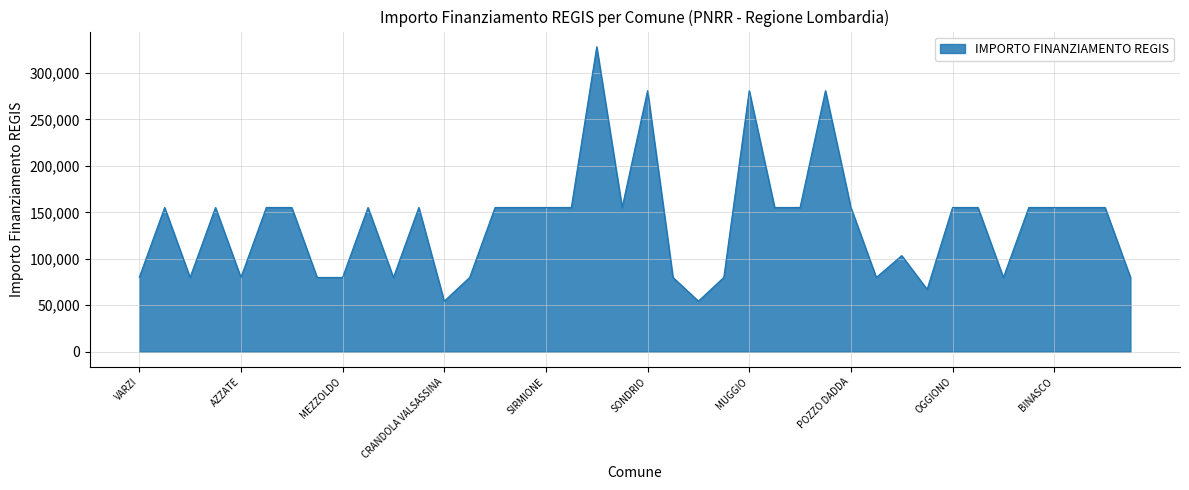

What is the difference between the maximum and minimum values?

273748